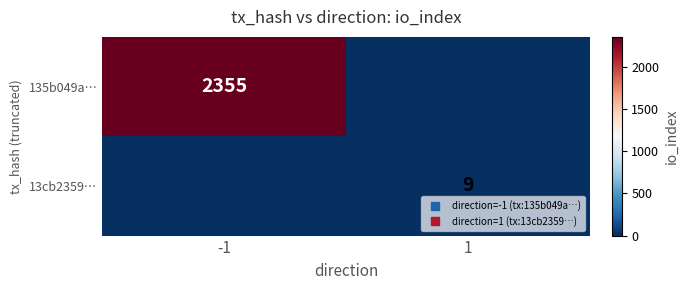

What is the maximum value for 135b049a…?

2355